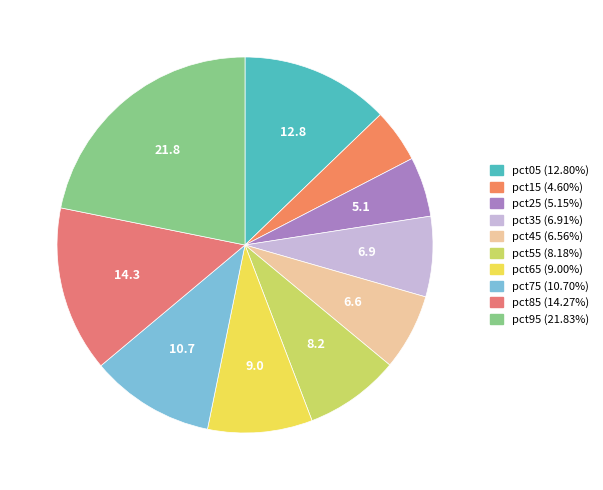

Count the number of slices in the pie.

10